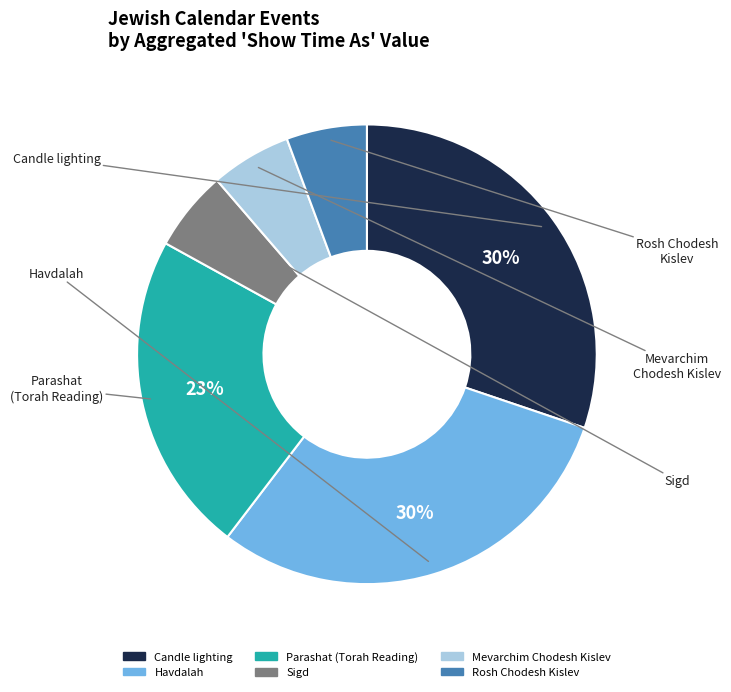

Is there a majority slice in this chart?

No